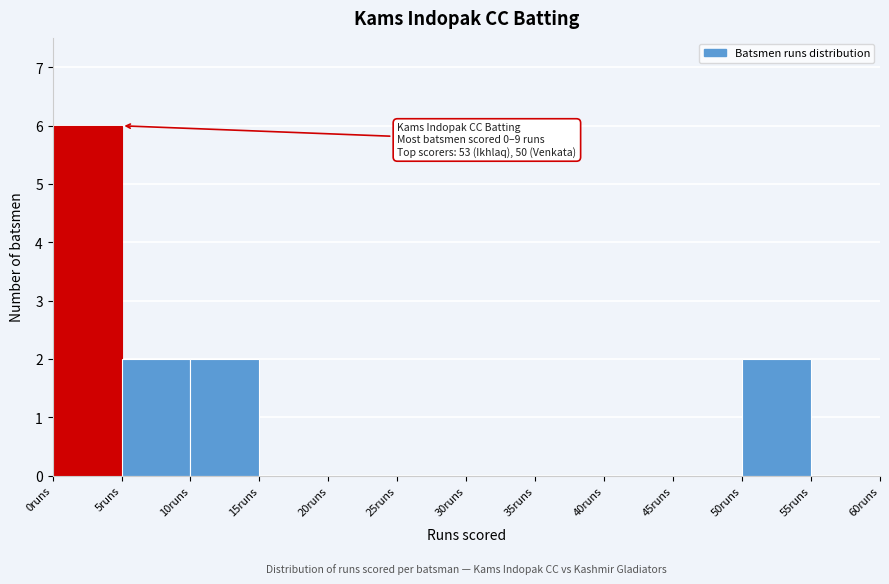

Which range on the x-axis has the tallest bar?

0 to 5